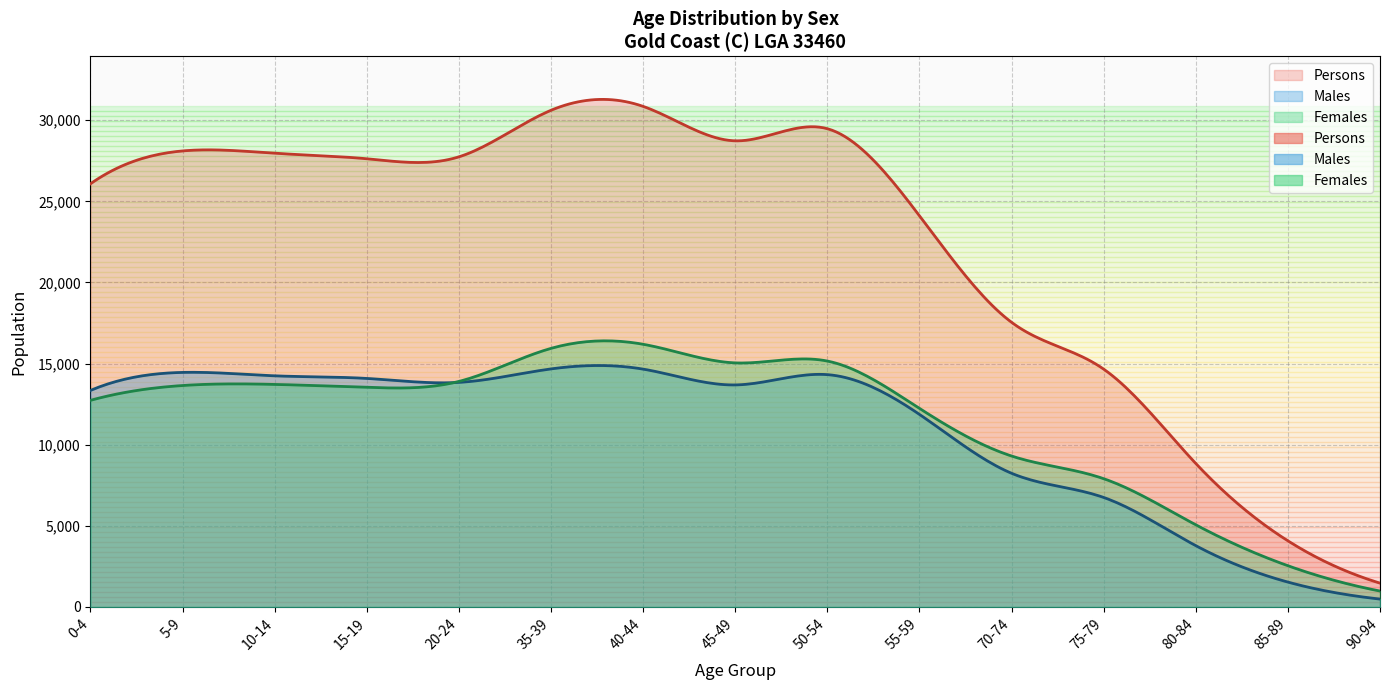

Which series has the largest total across all categories?

Persons